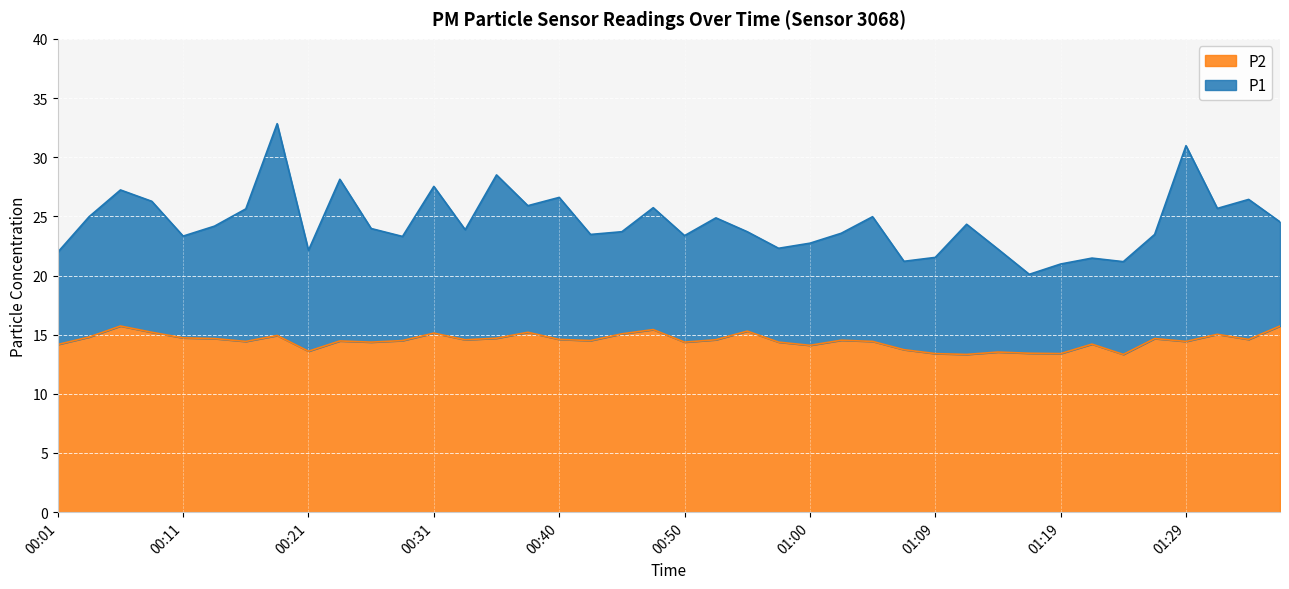

What is the spread (max minus min) of values at 01:27?

8.8